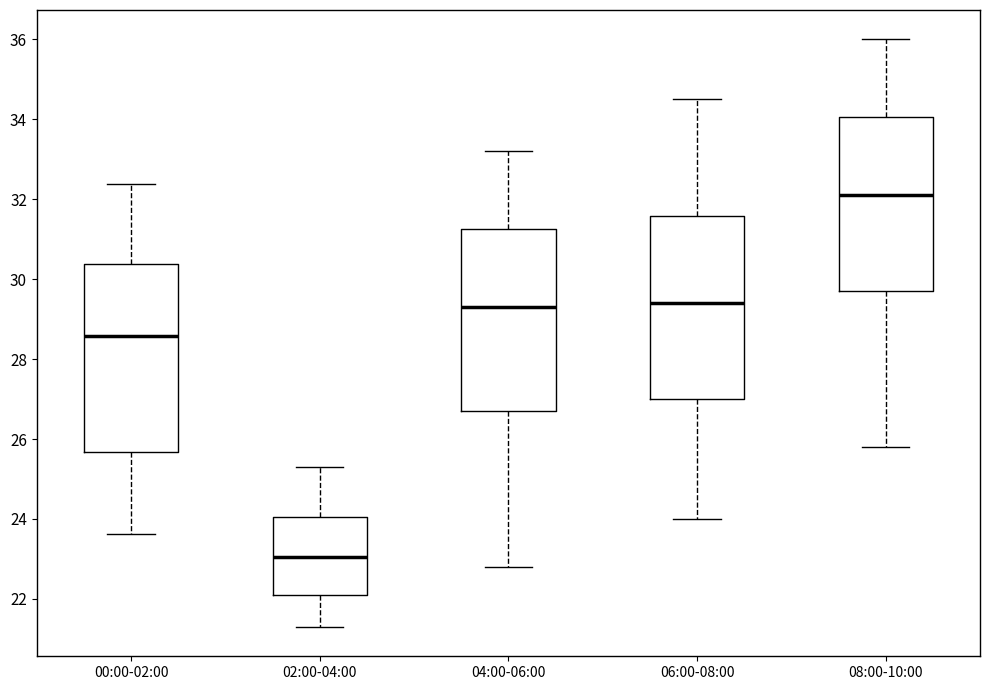

Reading left to right, transcribe this box plot: for each box, give where its median line is, the range the box spans, and where its two whiskers end, as read against the y-axis. The values are not printed on the chart, so give them approximately, as read against the axis.

00:00-02:00: median 28.6, box 25.6 to 30.4, whiskers 23.6 to 32.4
02:00-04:00: median 23.0, box 22.2 to 24.0, whiskers 21.4 to 25.4
04:00-06:00: median 29.4, box 26.8 to 31.2, whiskers 22.8 to 33.2
06:00-08:00: median 29.4, box 27.0 to 31.6, whiskers 24.0 to 34.6
08:00-10:00: median 32.2, box 29.8 to 34.0, whiskers 25.8 to 36.0